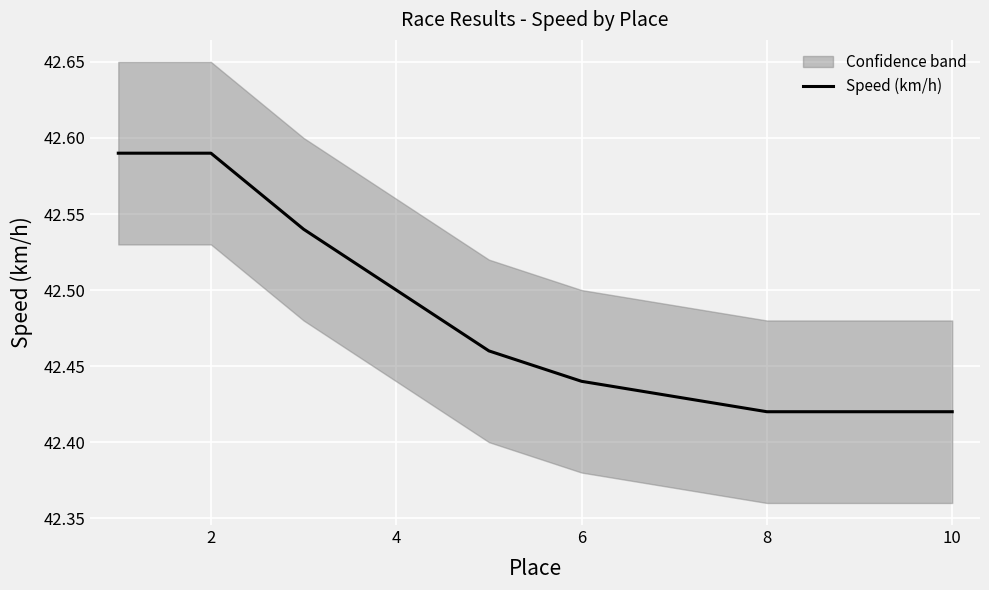

The value of Speed (km/h) at 2 is 71.3. True or false?

False